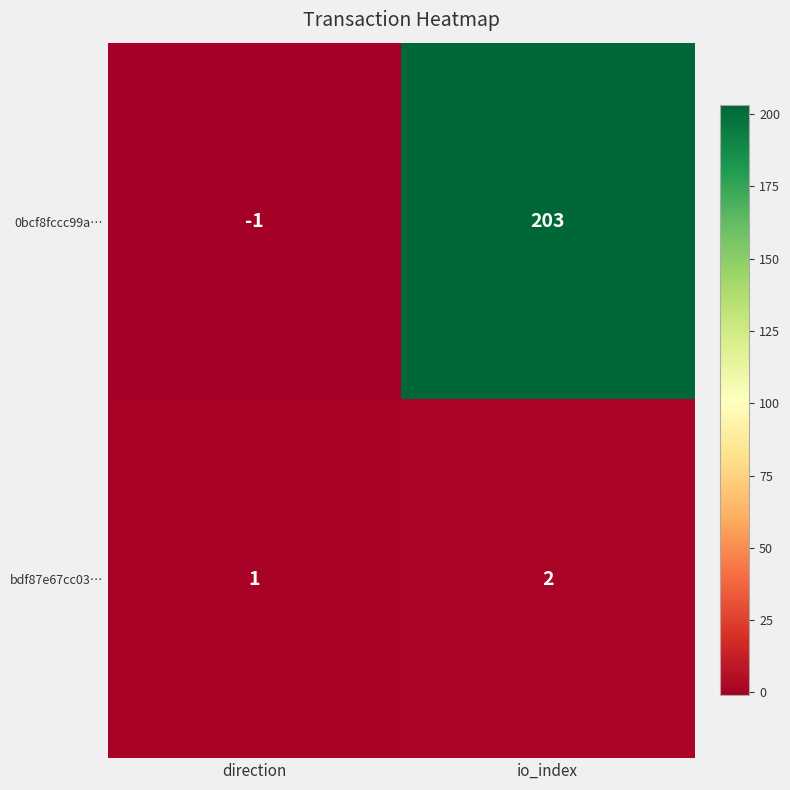

What is the spread (max minus min) of values at direction?

2